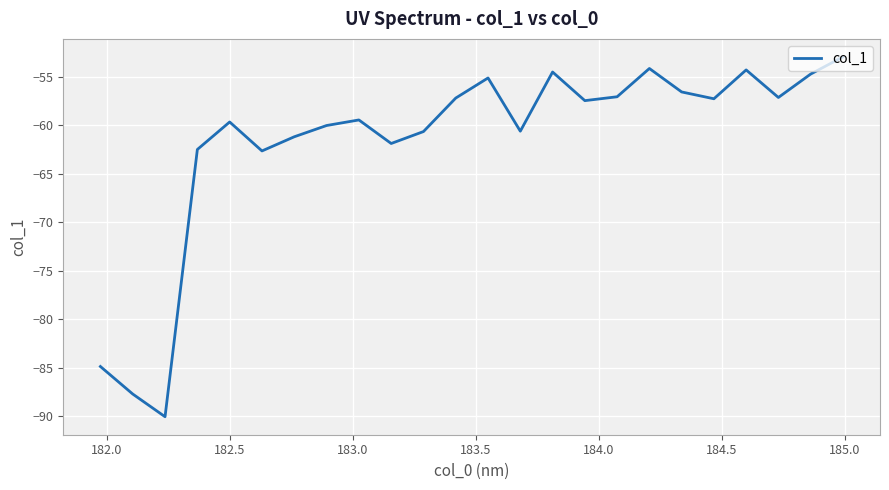

What is the minimum value shown in the chart?

-90.0